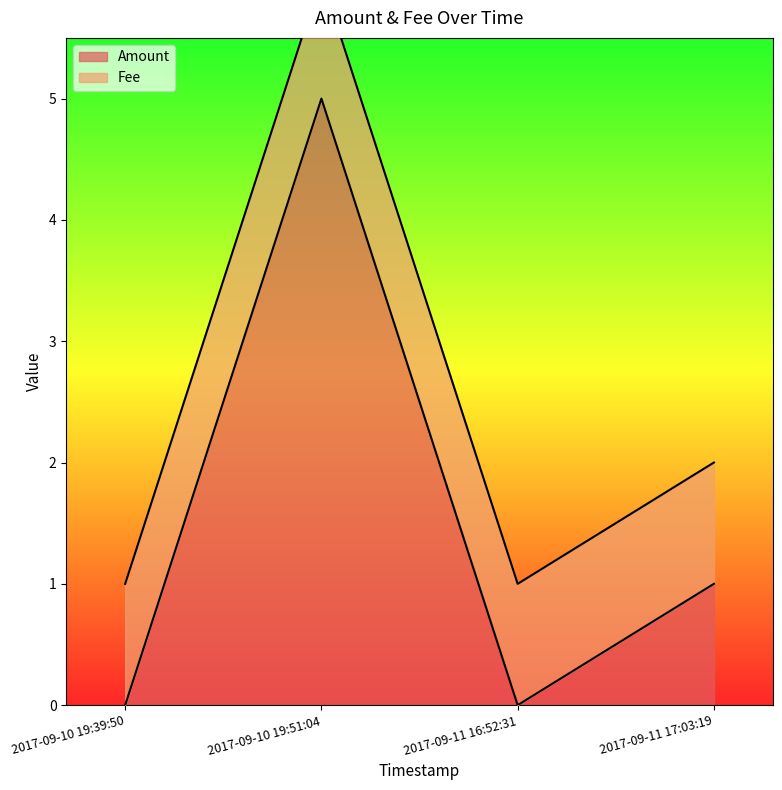

Reading left to right, list all the values displayed in this chart.

0	5	0	1